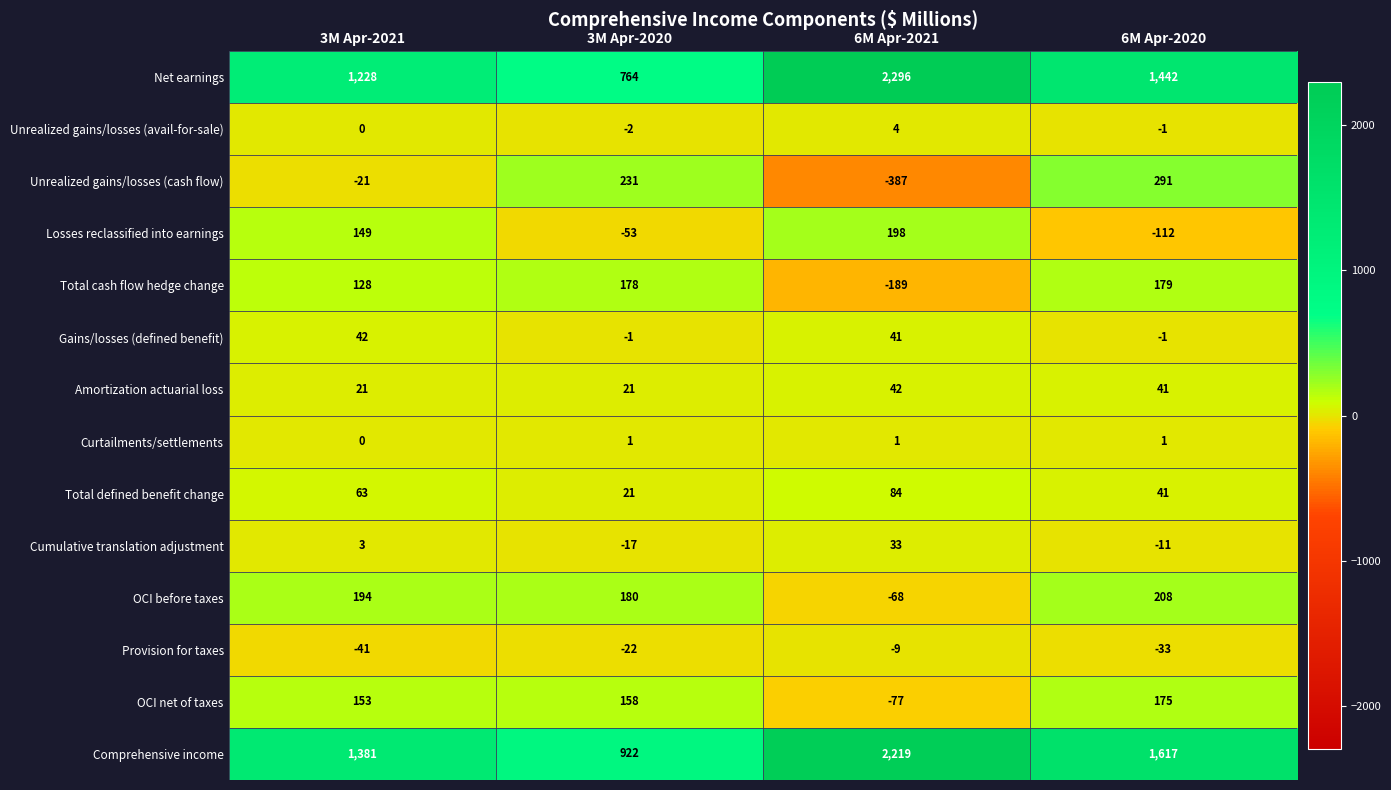

Which label corresponds to the smallest value in the chart?

6M Apr-2021